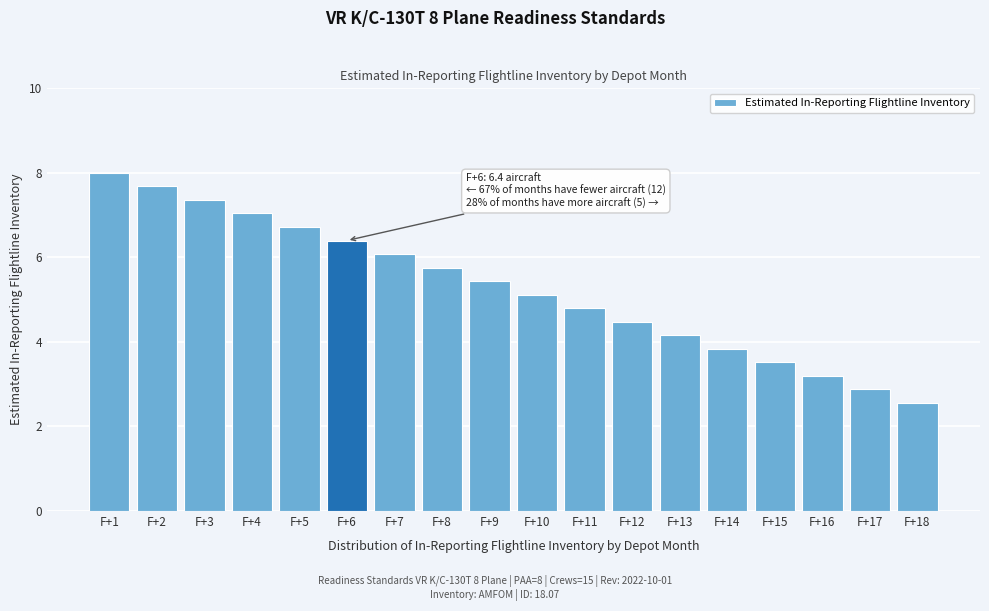

Reading left to right, extract all data points from this chart.

8.0	7.7	7.4	7.0	6.7	6.4	6.1	5.8	5.4	5.1	4.8	4.5	4.2	3.8	3.5	3.2	2.9	2.6